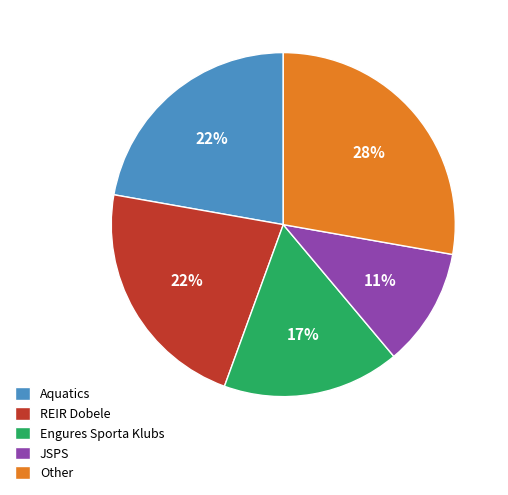

The Aquatics slice represents 36% of the pie. True or false?

False